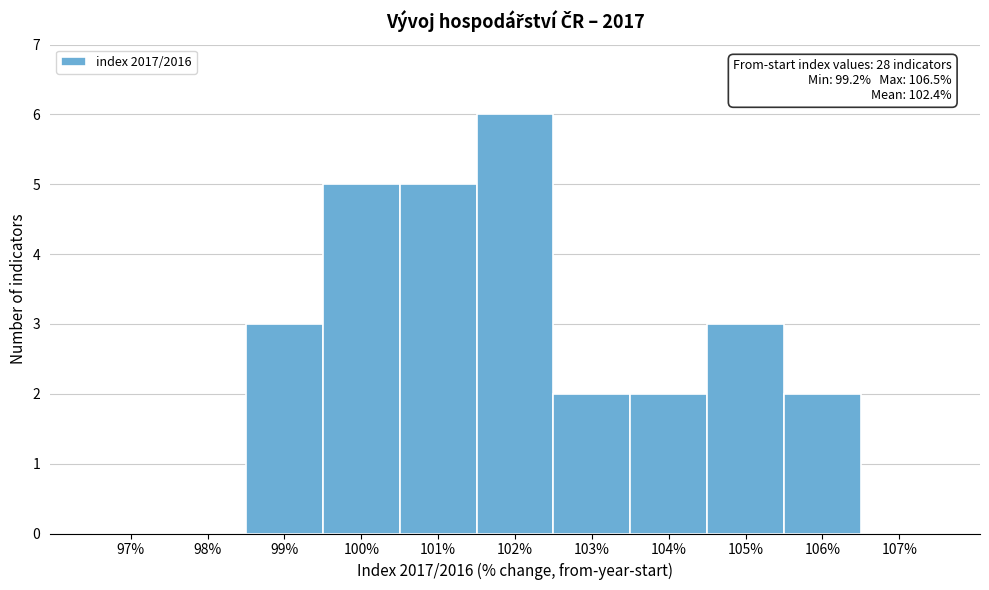

Reading left to right, transcribe all the data shown in this chart.

97%=0	98%=0	99%=3	100%=5	101%=5	102%=6	103%=2	104%=2	105%=3	106%=2	107%=0